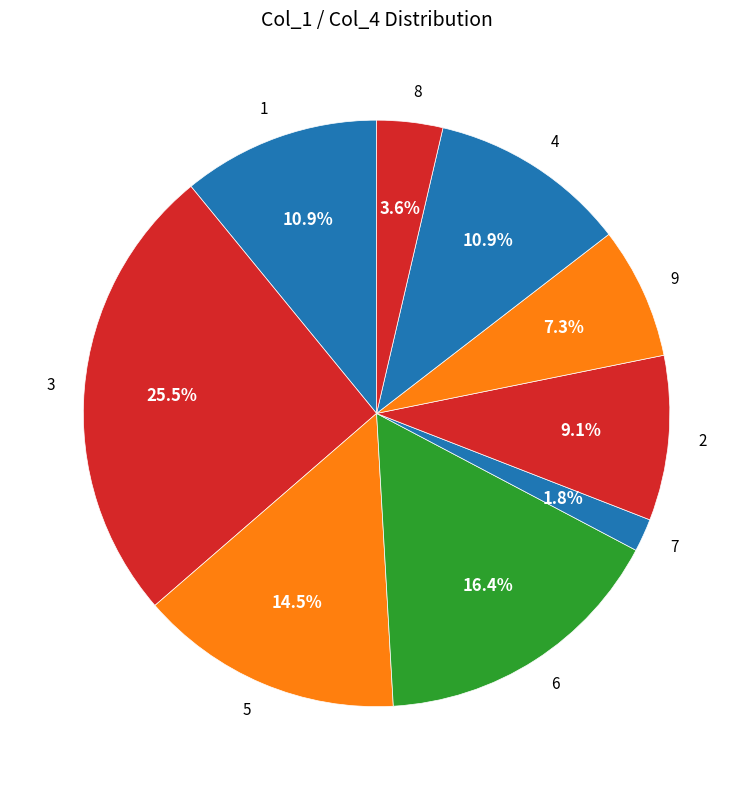

To the nearest percent, what is the difference between the 3 and 7 slice percentages?

24%